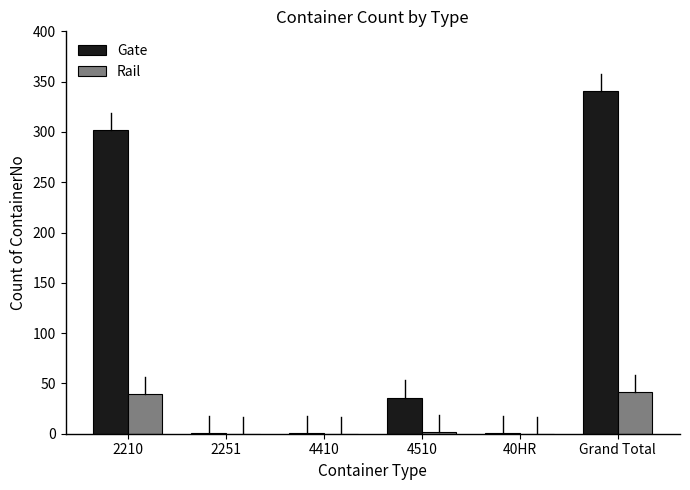

Where does the Gate series first go above 36?

2210